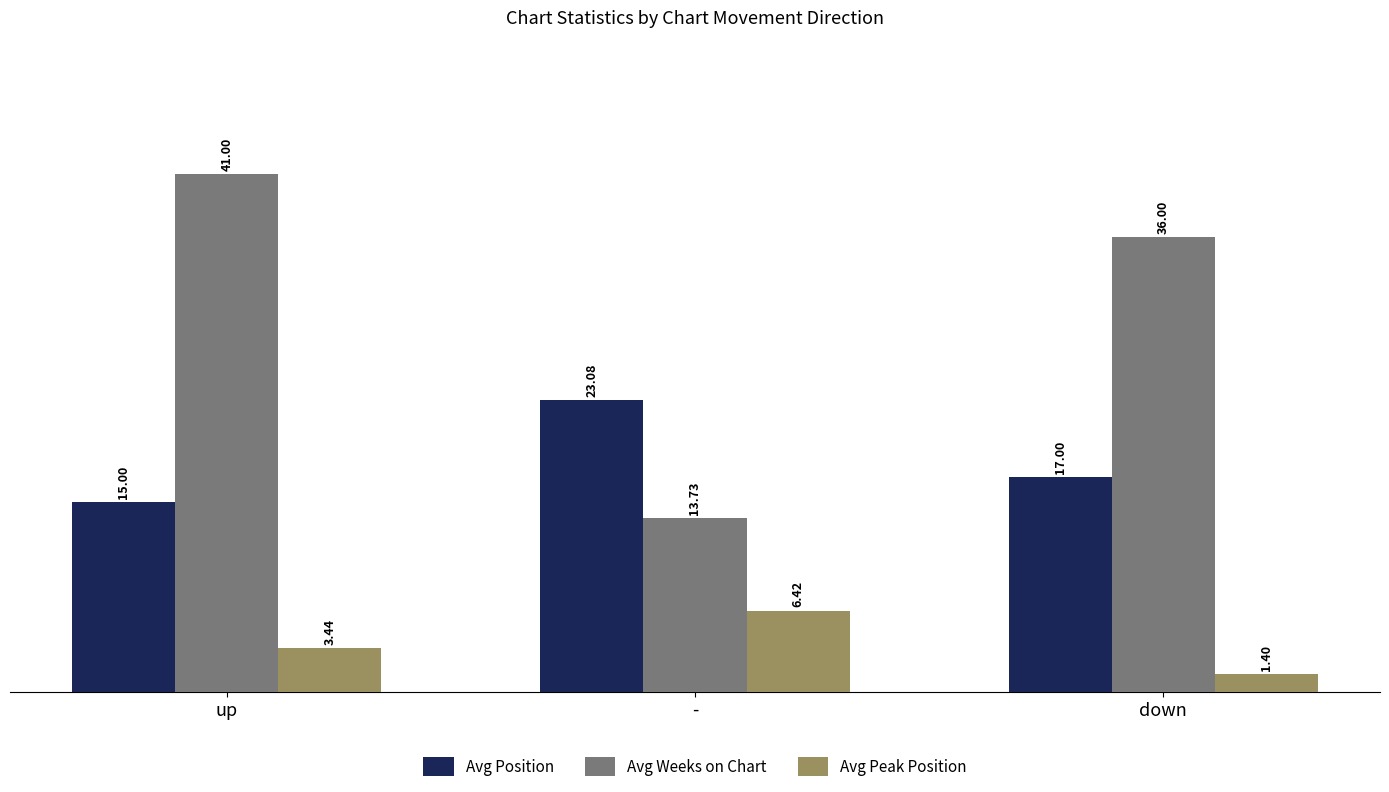

At up, list the series in order from smallest to largest.

Avg Peak Position, Avg Position, Avg Weeks on Chart